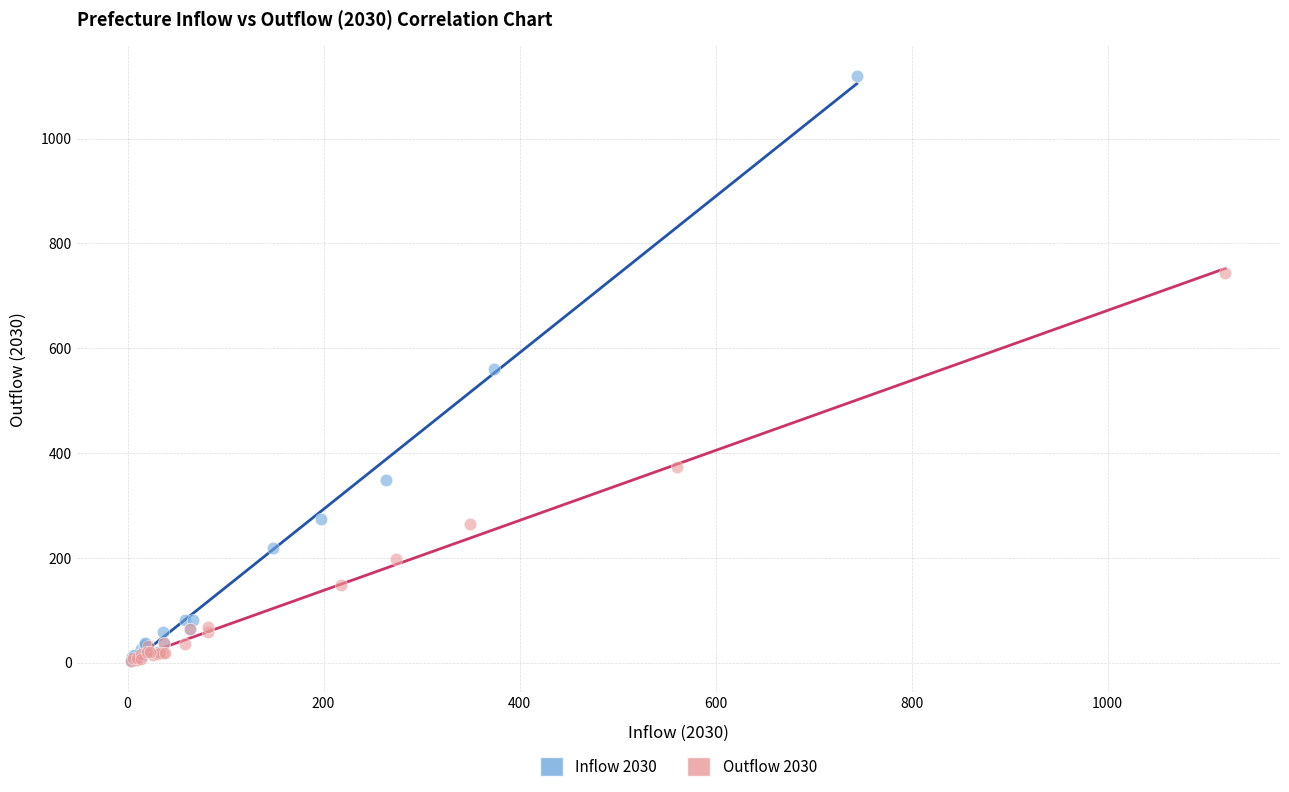

Which series has the widest spread of Y values?

Inflow 2030